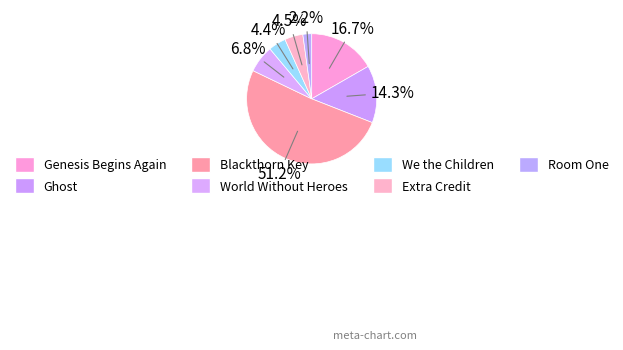

The World Without Heroes slice represents 7% of the pie. True or false?

True